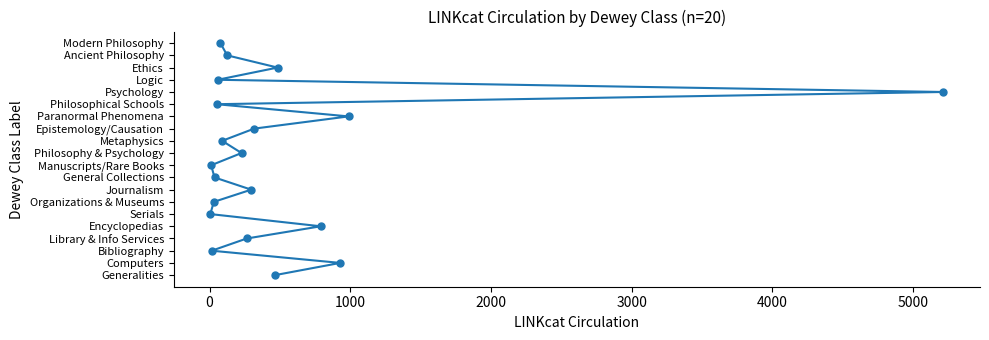

What value does the data have at 5000, to the nearest 5?

5